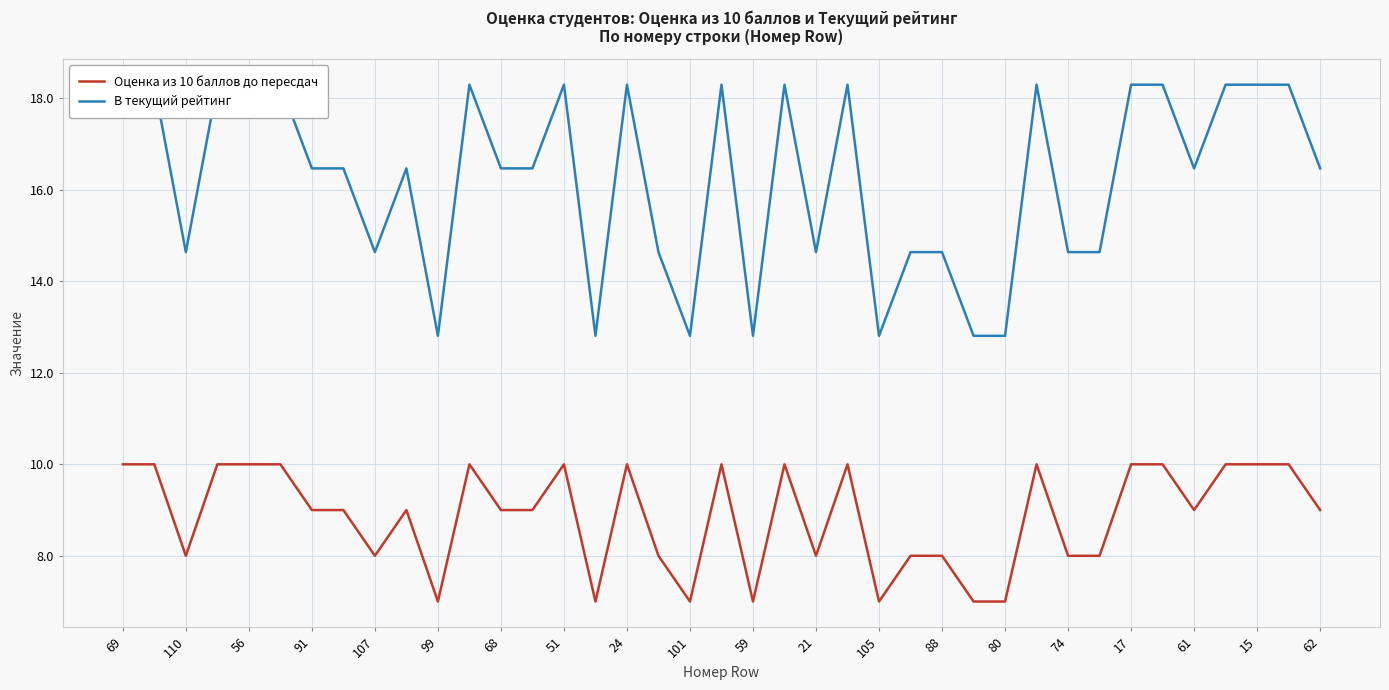

Is it true that Оценка из 10 баллов до пересдач equals 17 at 56?

False